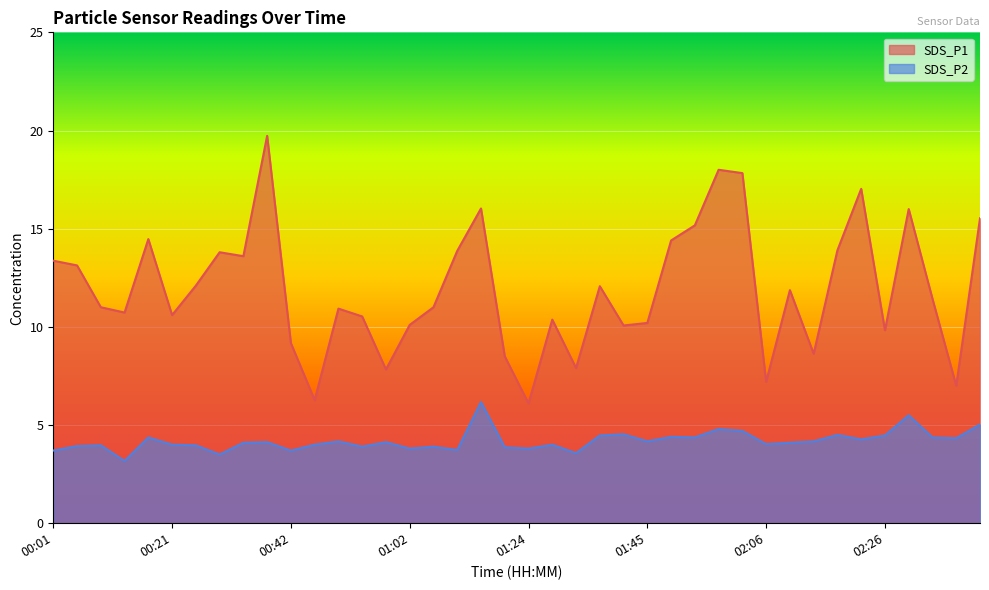

What is the value of the SDS_P1 point at the 34th from the left?

13.9